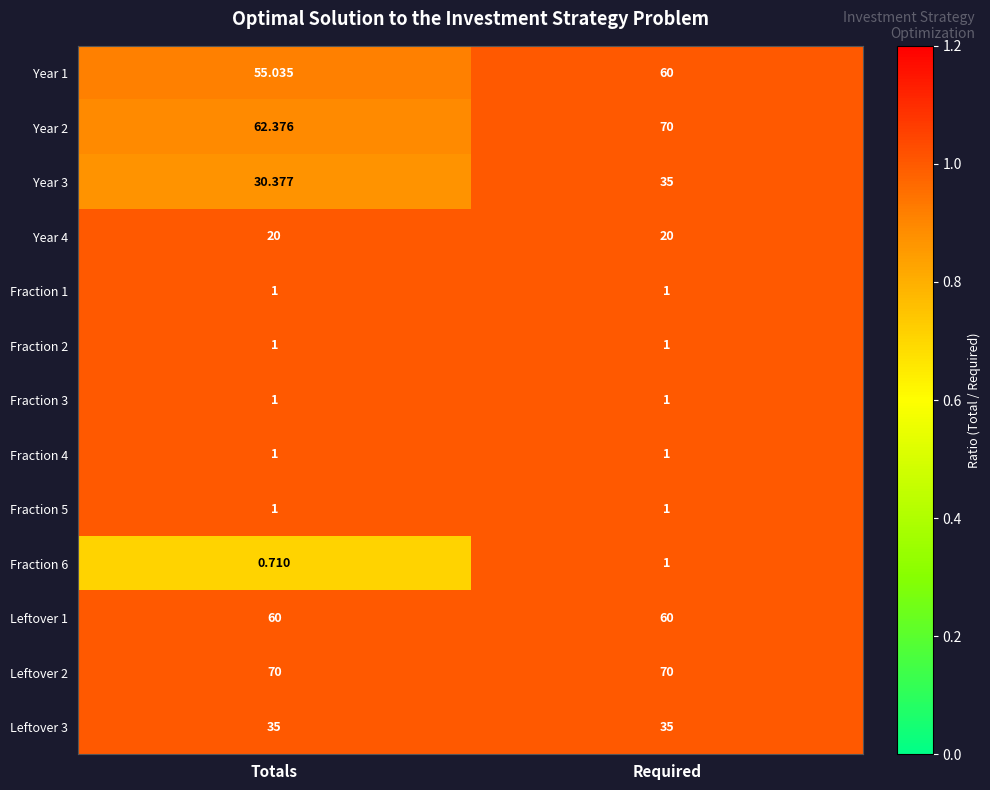

What is the total value across all series at Totals?

338.5